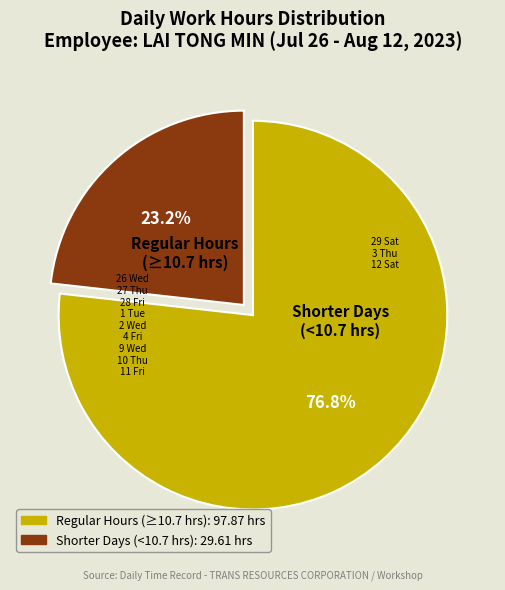

Is there a majority slice in this chart?

Yes